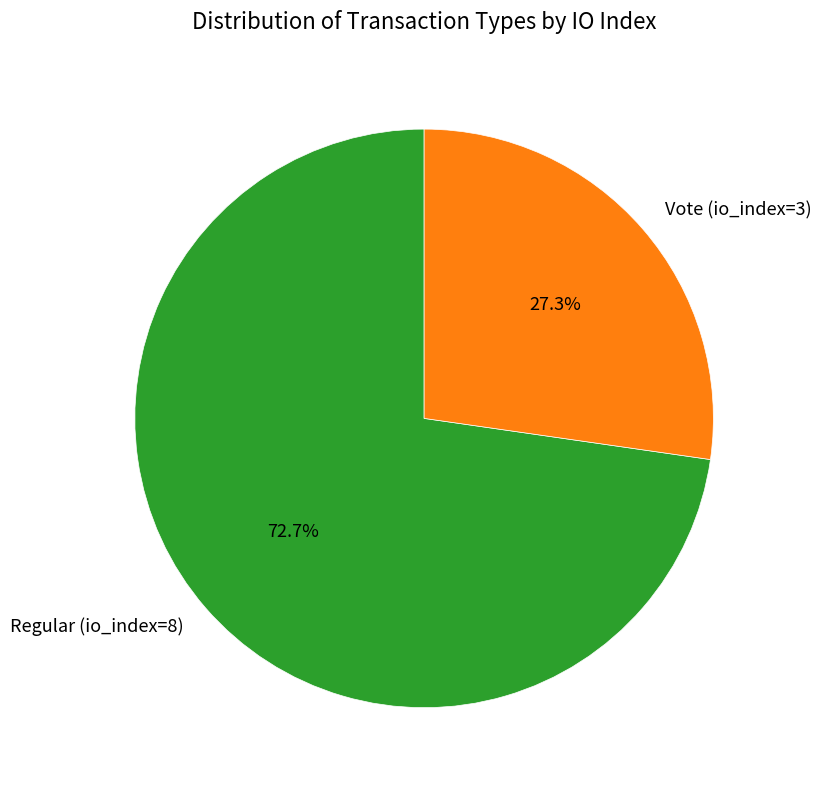

True or false: Vote (io_index=3) accounts for 27% of the total.

True